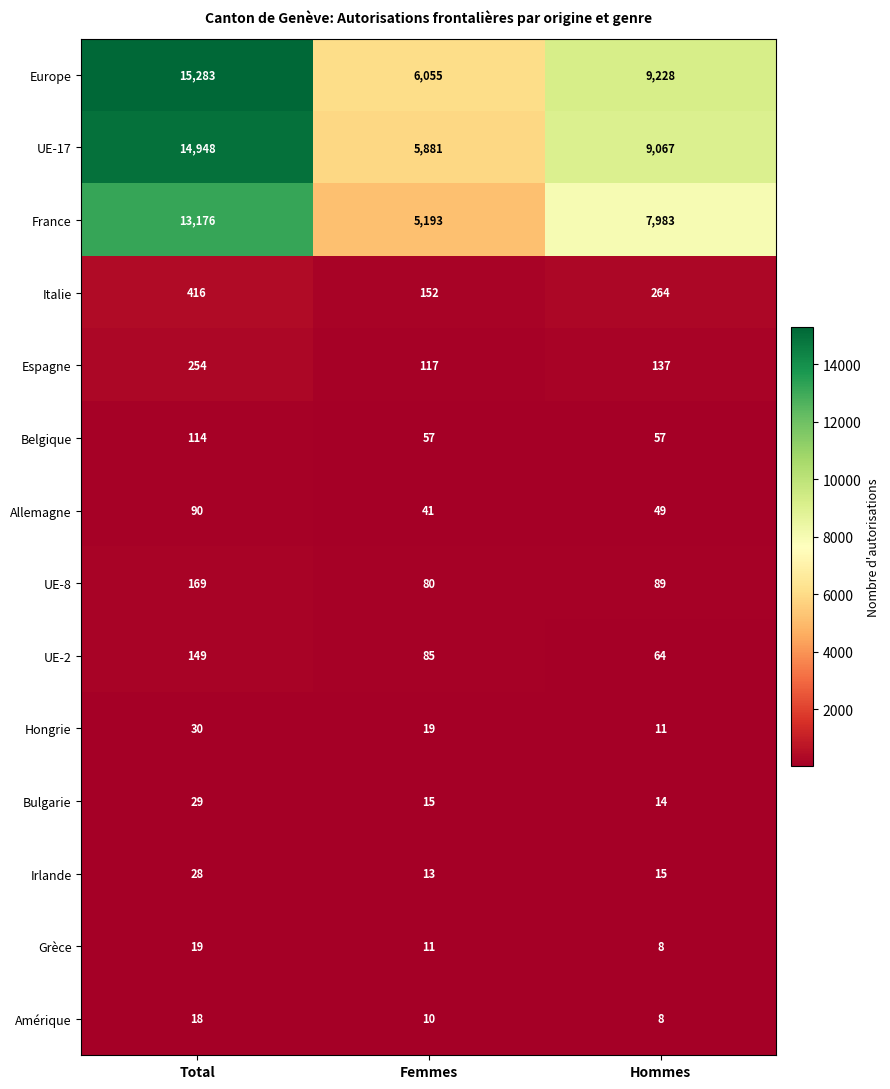

Which series has the largest range (max minus min)?

Europe